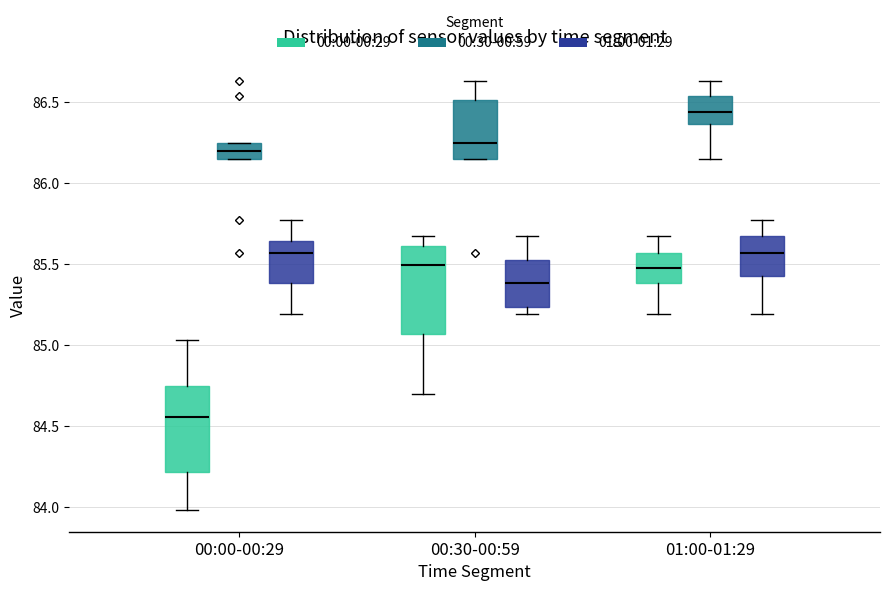

Where is the lower edge of the box for 00:30-00:59 (01:00-01:29) on the y-axis? The values are not printed on the chart, so give them approximately, as read against the axis.

85.25